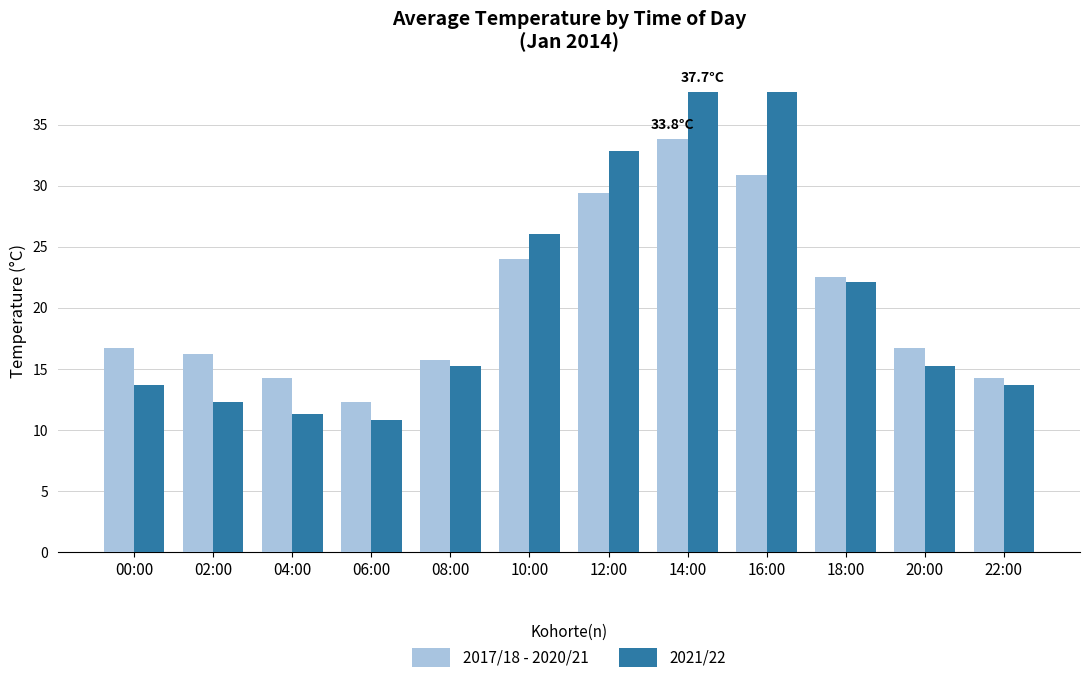

What is the difference between the maximum and minimum values in the 2017/18 - 2020/21 series?

21.5